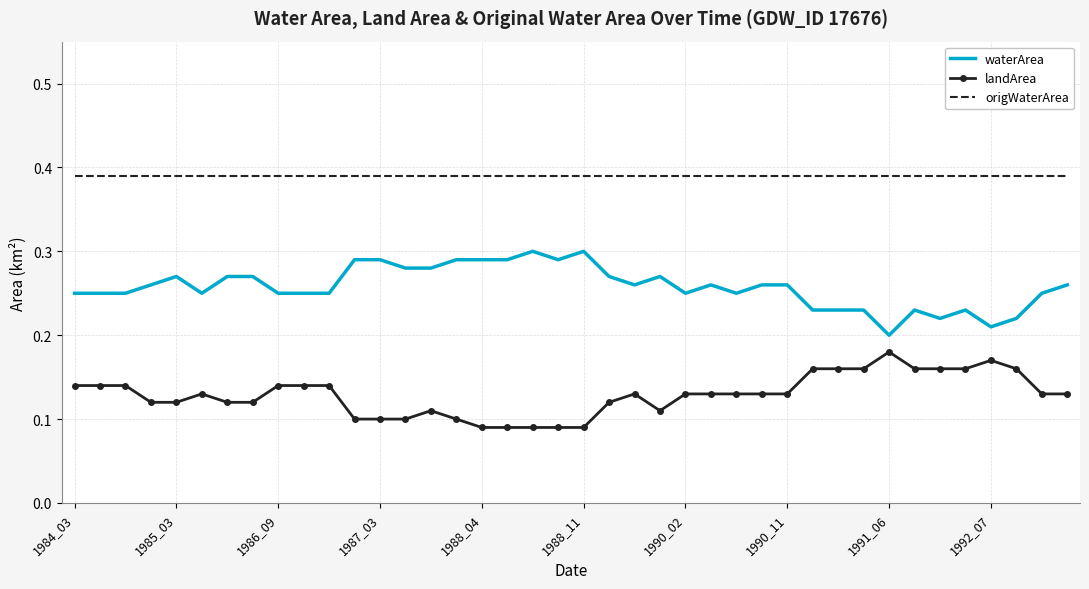

List the series in order of their peak value, lowest first.

landArea, waterArea, origWaterArea